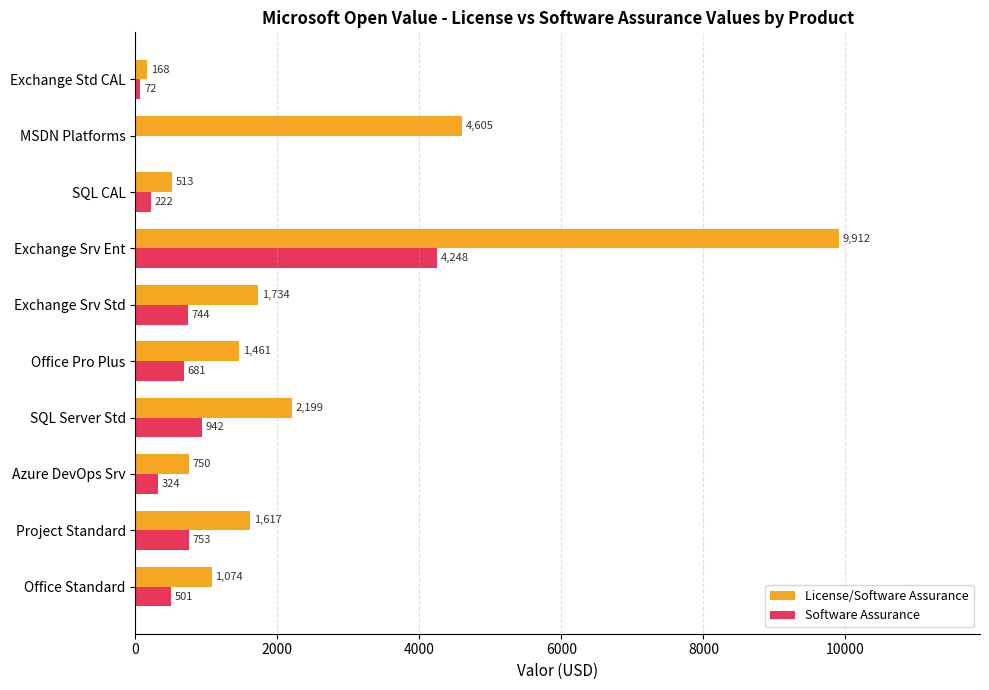

At which label does Software Assurance reach its peak?

Exchange Srv Ent